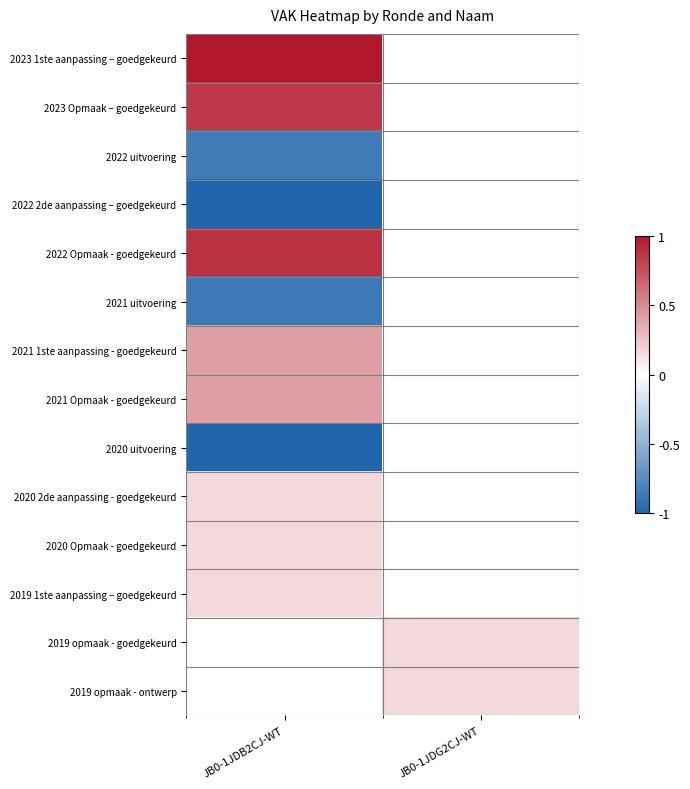

At how many categories does at least one series exceed 0?

2